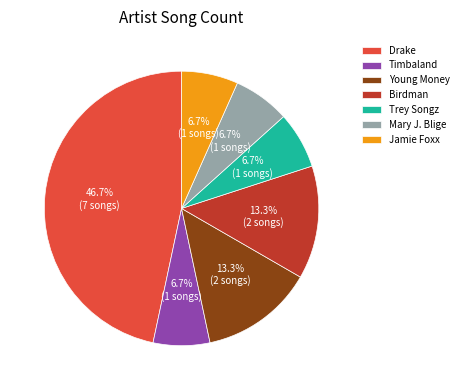

Is there a majority slice in this chart?

No